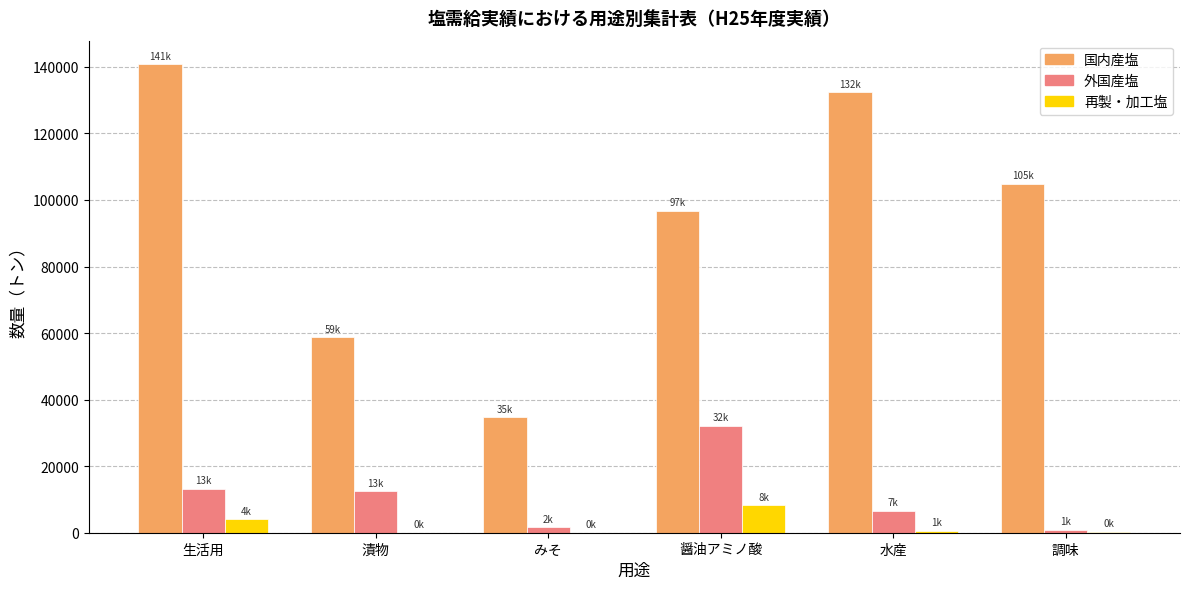

Which series changed the most between みそ and 醤油アミノ酸?

国内産塩